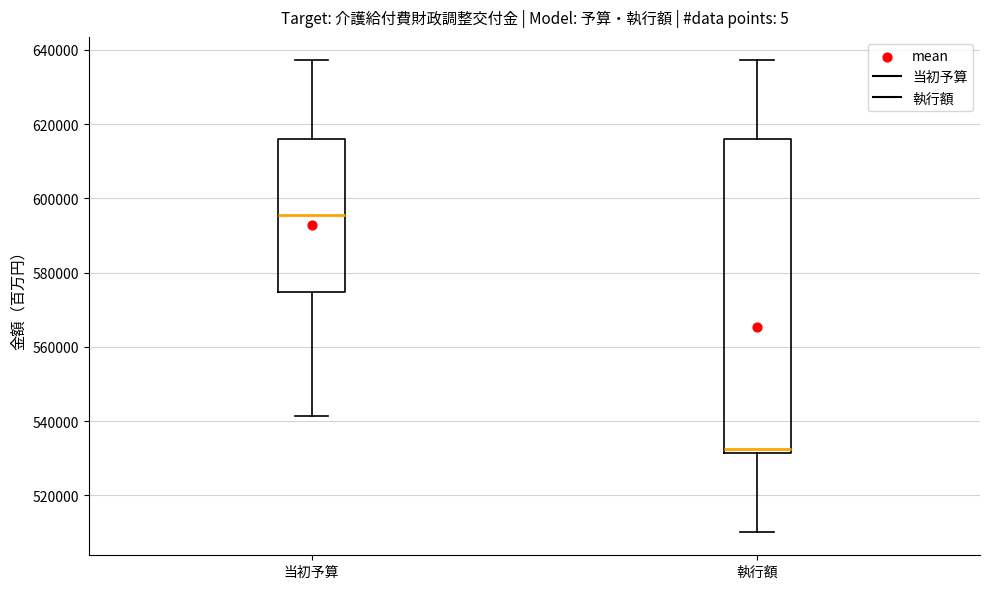

Where does the lower whisker of the box for 執行額 end on the y-axis? The values are not printed on the chart, so give them approximately, as read against the axis.

510000